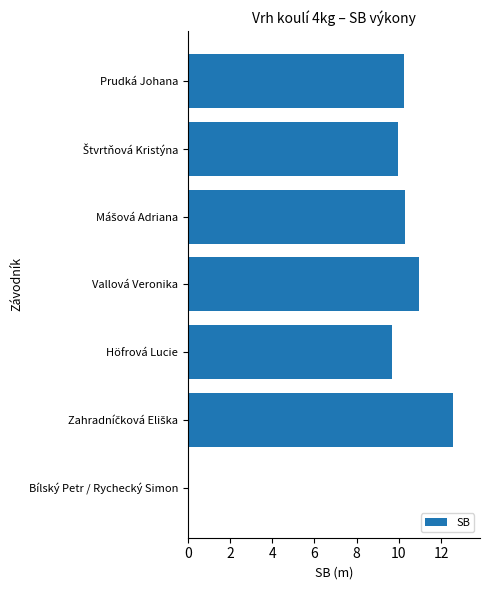

How many data points does each series have?

7